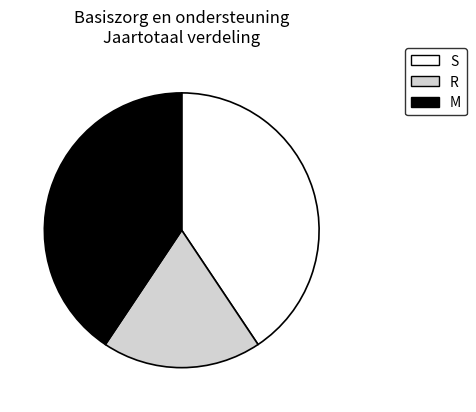

Count the number of slices in the pie.

3